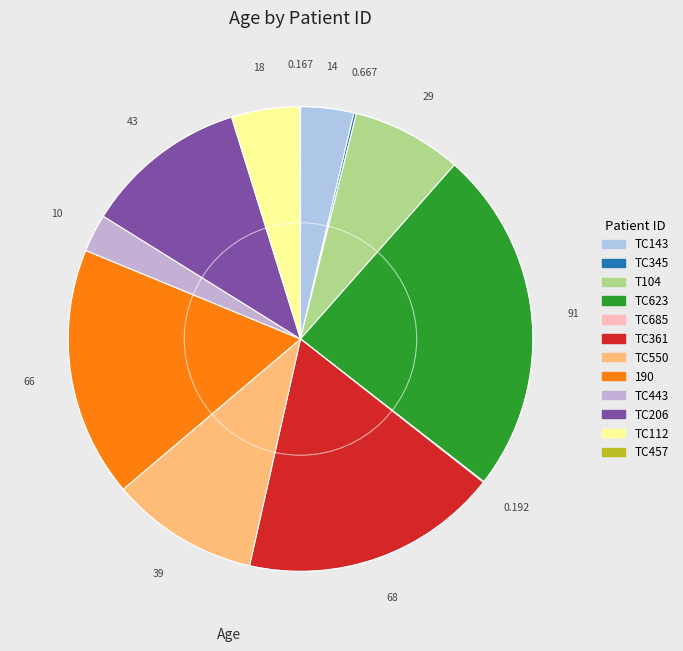

Which has a higher value, TC143 or T104?

T104